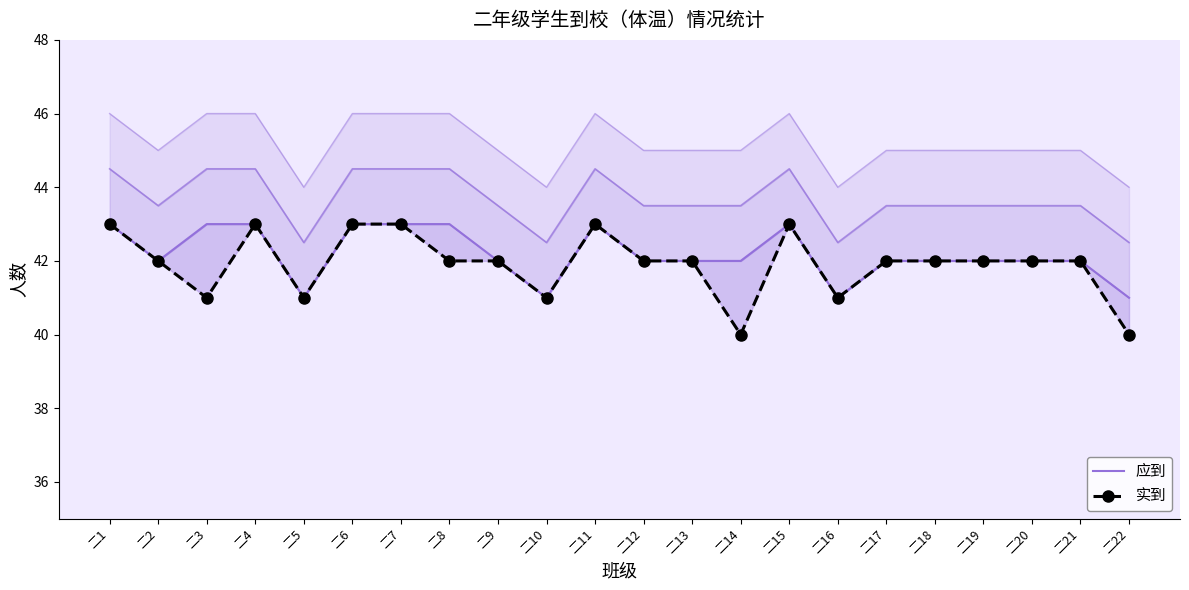

Is it true that 应到 equals 42 at 二17?

True